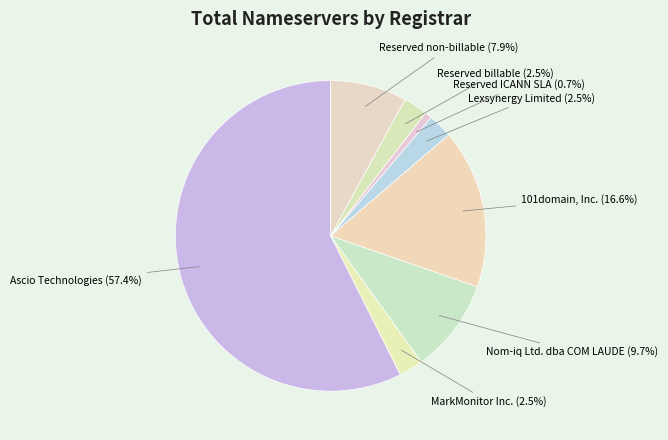

To the nearest percent, what percentage of the pie is Nom-iq Ltd. dba COM LAUDE?

10%